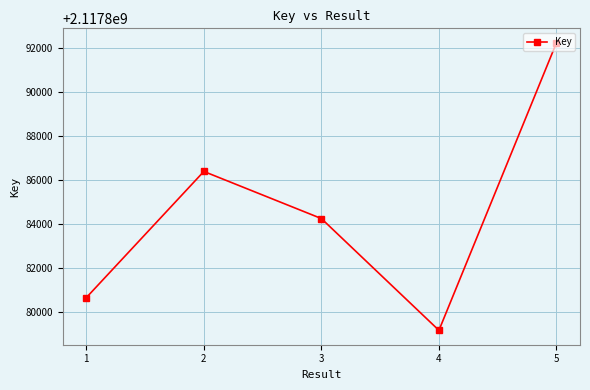

Reading left to right, list all the values displayed in this chart.

1=2117880645	2=2117886392	3=2117884247	4=2117879157	5=2117892254